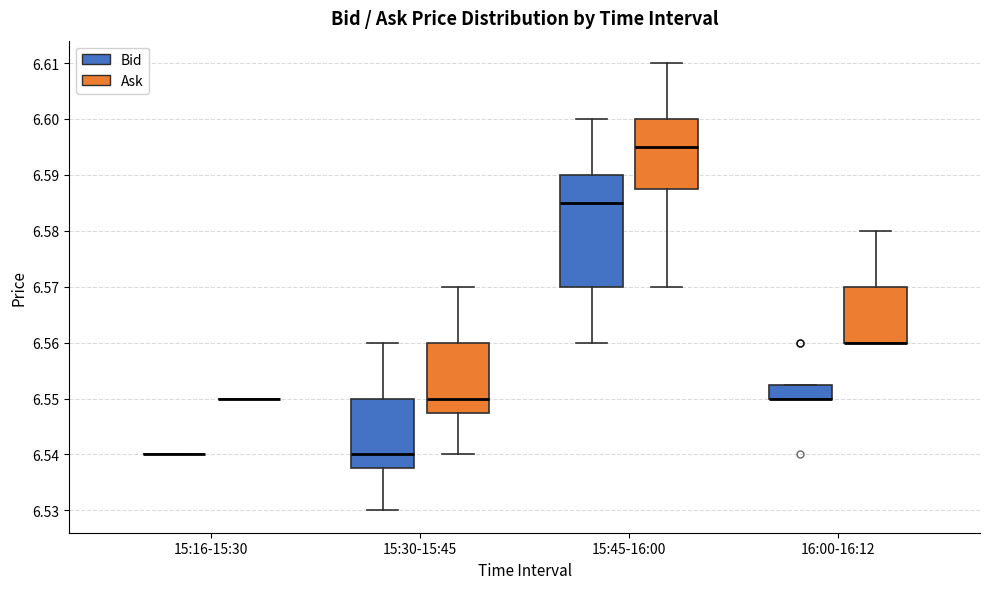

Reading left to right, transcribe this box plot: for each box, give where its median line is, the range the box spans, and where its two whiskers end, as read against the y-axis. The values are not printed on the chart, so give them approximately, as read against the axis.

15:16-15:30 (Bid): box collapsed to a line at 6.540, whiskers 6.540 to 6.540
15:16-15:30 (Ask): box collapsed to a line at 6.550, whiskers 6.550 to 6.550
15:30-15:45 (Bid): median 6.540, box 6.538 to 6.550, whiskers 6.530 to 6.560
15:30-15:45 (Ask): median 6.550, box 6.548 to 6.560, whiskers 6.540 to 6.570
15:45-16:00 (Bid): median 6.585, box 6.570 to 6.590, whiskers 6.560 to 6.600
15:45-16:00 (Ask): median 6.595, box 6.588 to 6.600, whiskers 6.570 to 6.610
16:00-16:12 (Bid): median 6.550 (drawn on the box's lower edge), box 6.550 to 6.553, whiskers 6.550 to 6.553
16:00-16:12 (Ask): median 6.560 (drawn on the box's lower edge), box 6.560 to 6.570, whiskers 6.560 to 6.580